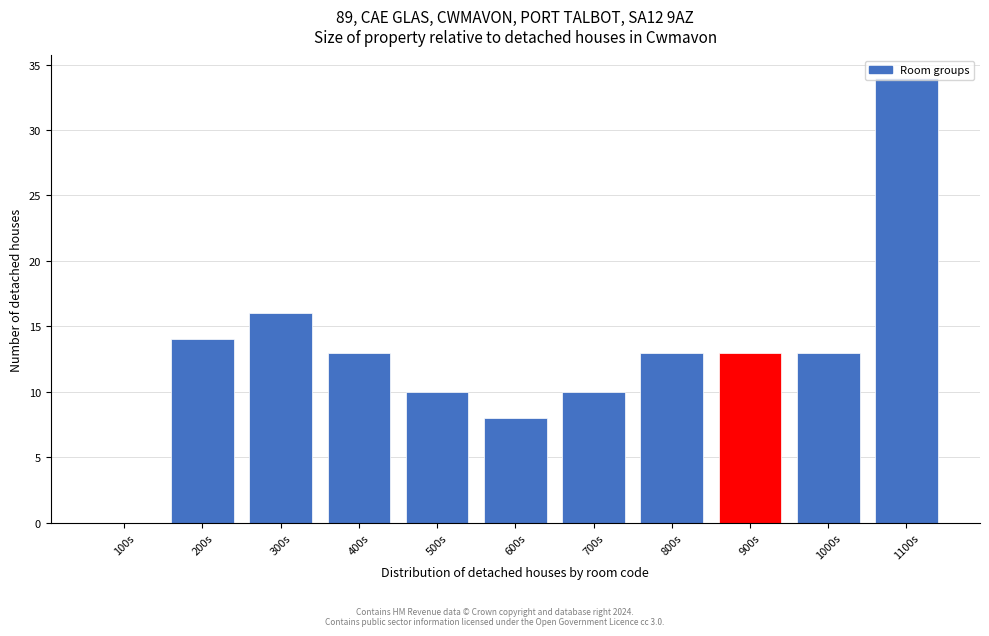

Which has a higher value, 1100s or 1000s?

1100s